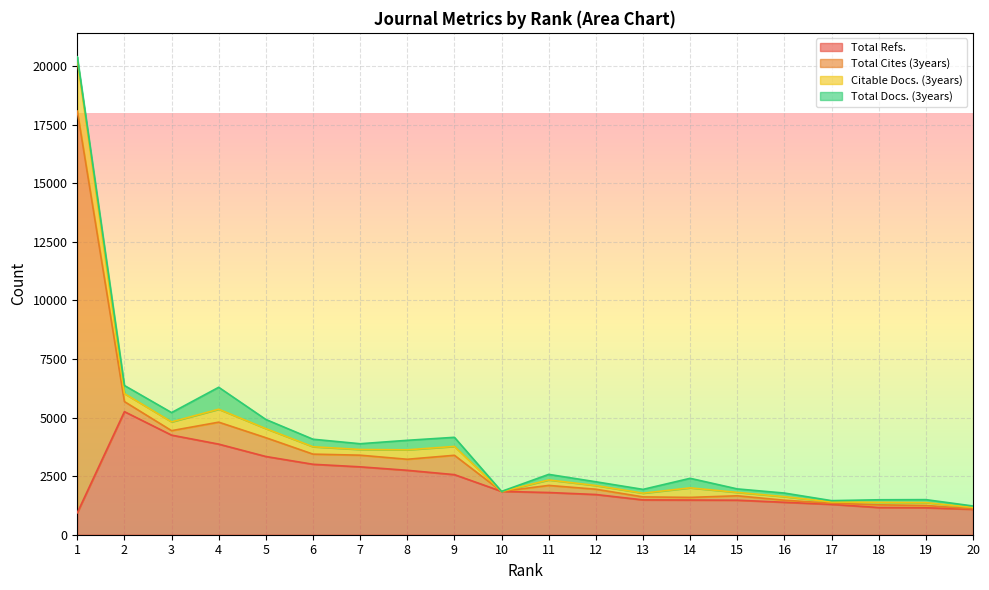

What is the value of the Total Refs. point at the 20th from the left?

1086